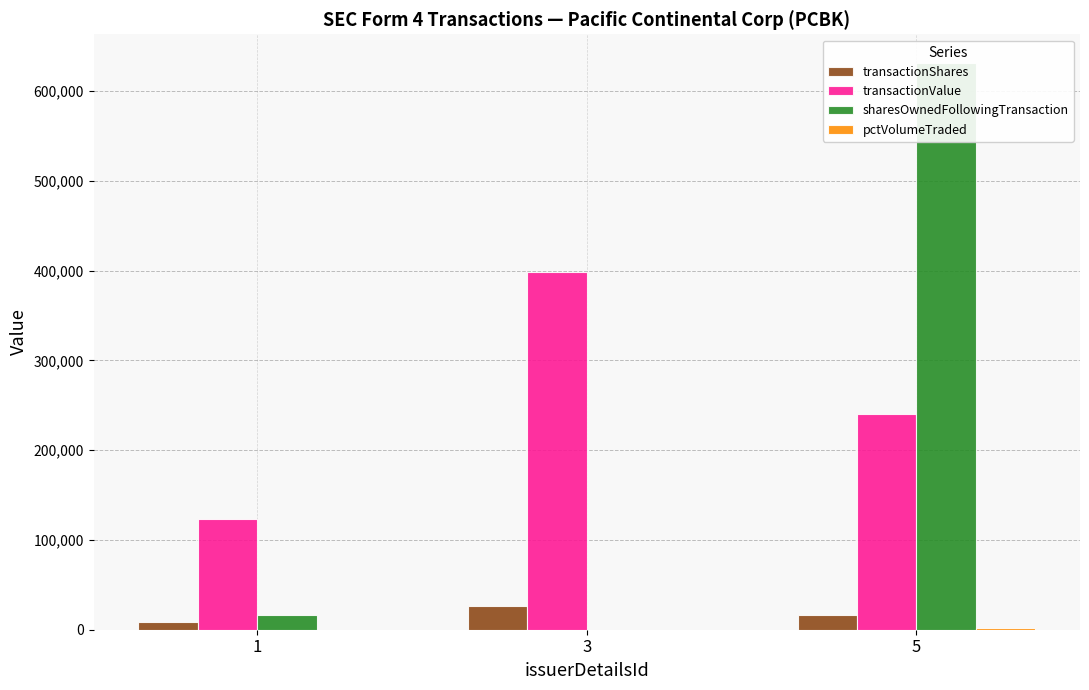

Rank the categories by pctVolumeTraded value from lowest to highest.

3, 1, 5